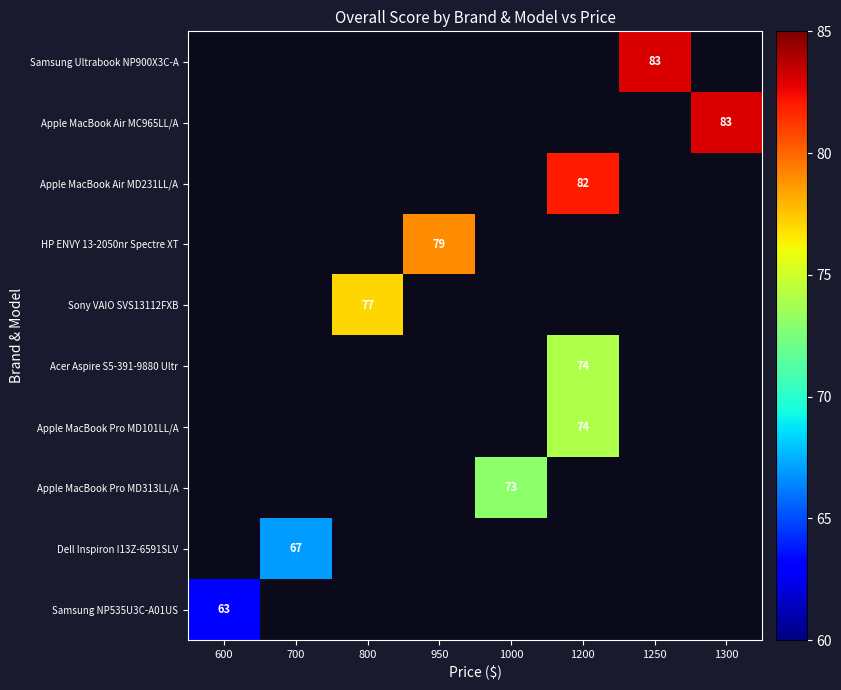

Is the value of Apple MacBook Pro MD313LL/A at 1000 greater than the value of Apple MacBook Air MC965LL/A at 1300?

No